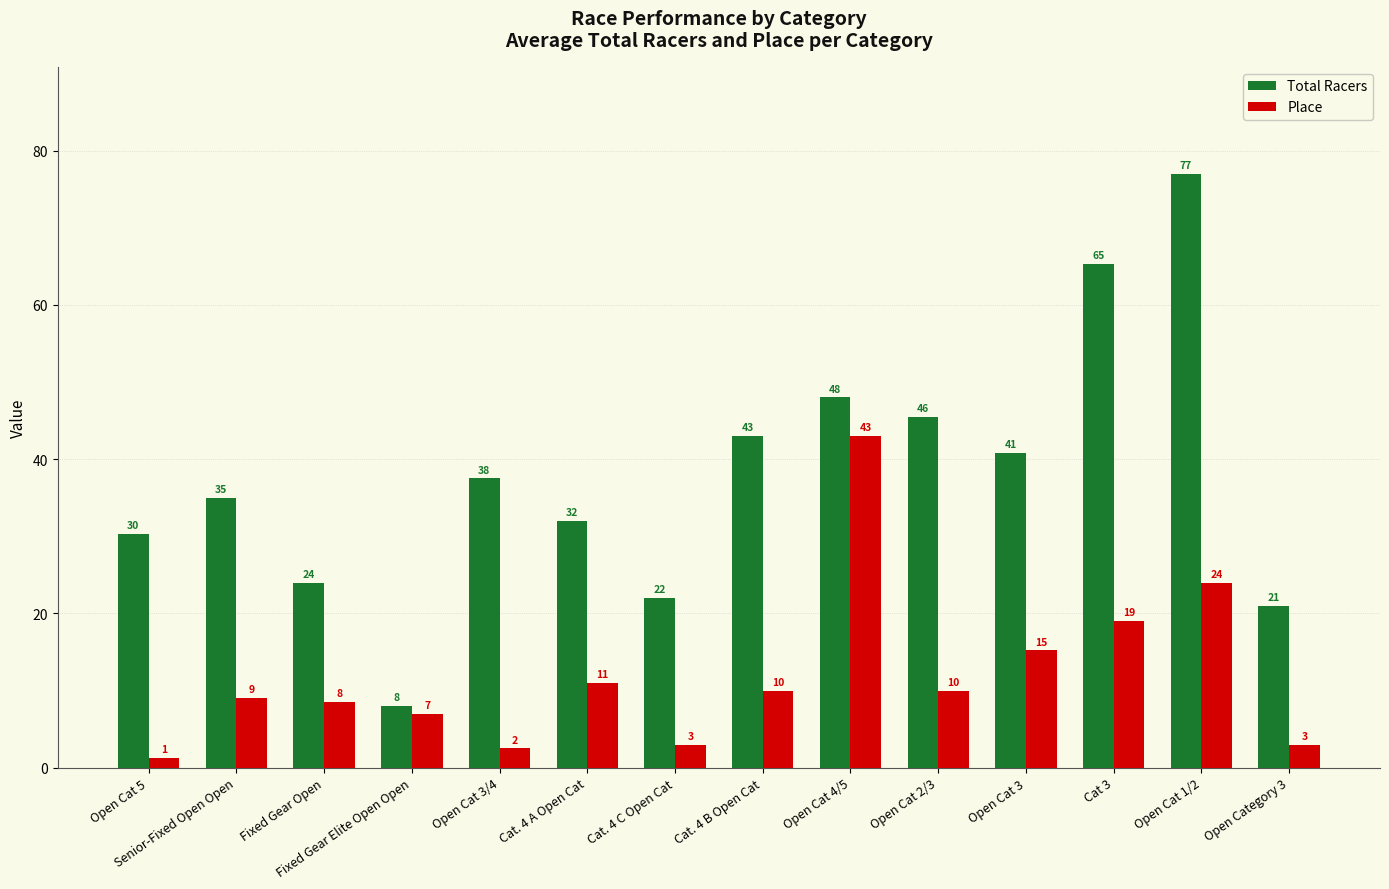

Rank the series at Open Cat 3 from lowest to highest value.

Place, Total Racers